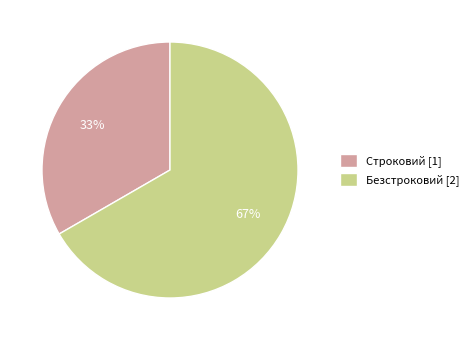

Between Безстроковий and Строковий, which is larger?

Безстроковий